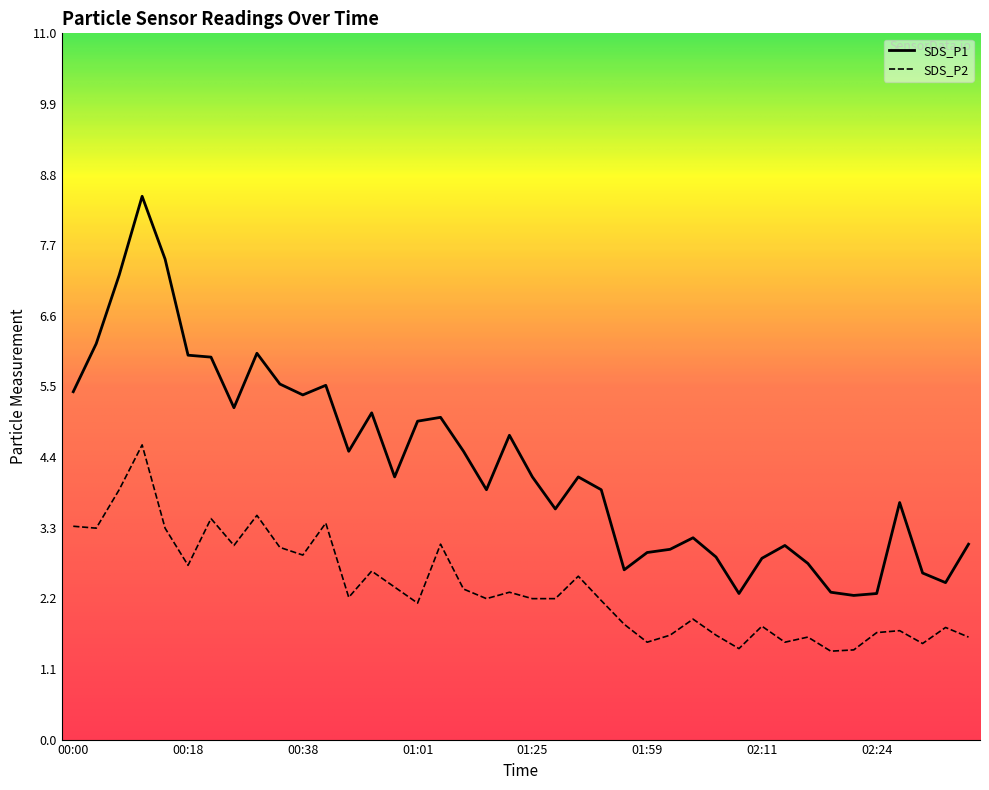

In SDS_P2, how many points are lower than both neighbors (excluding endpoints)?

12